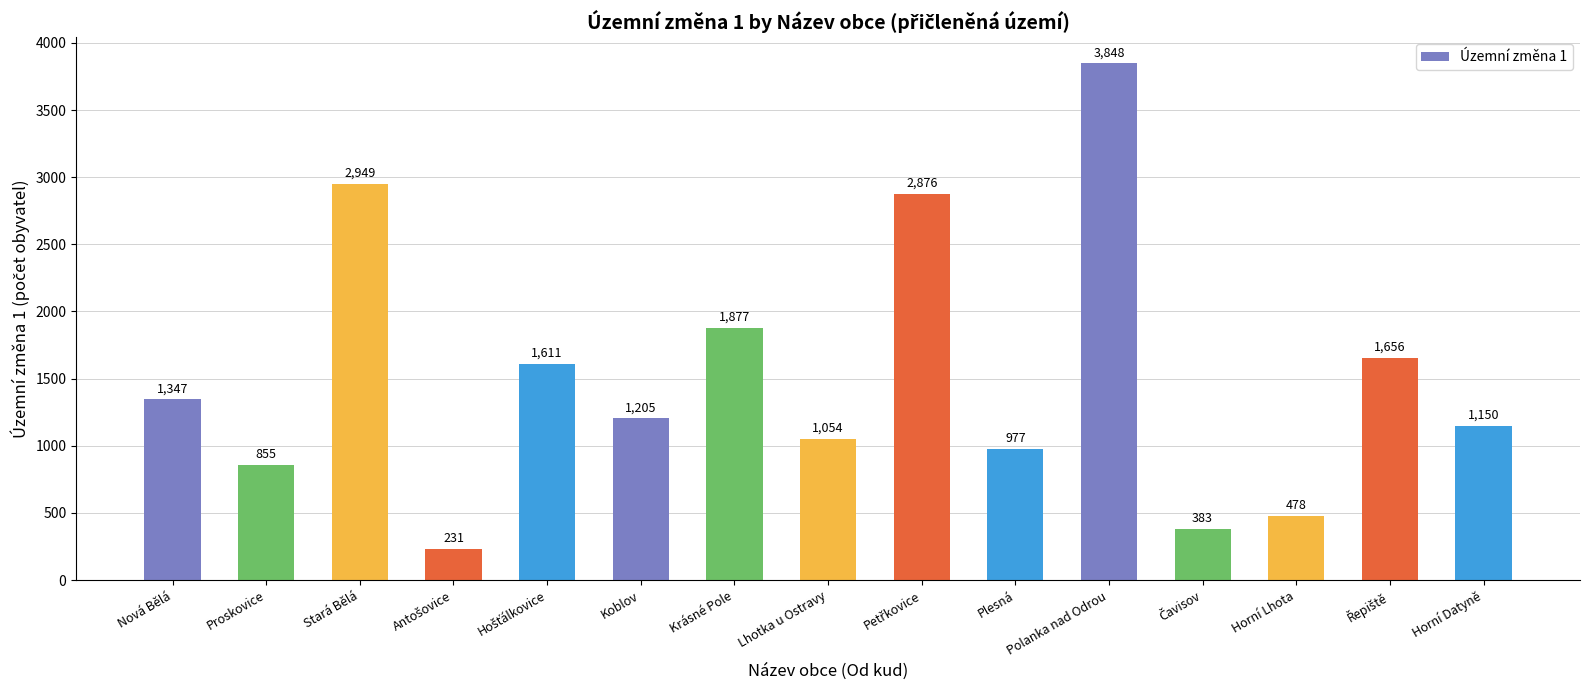

The value at Stará Bělá is 4815. True or false?

False